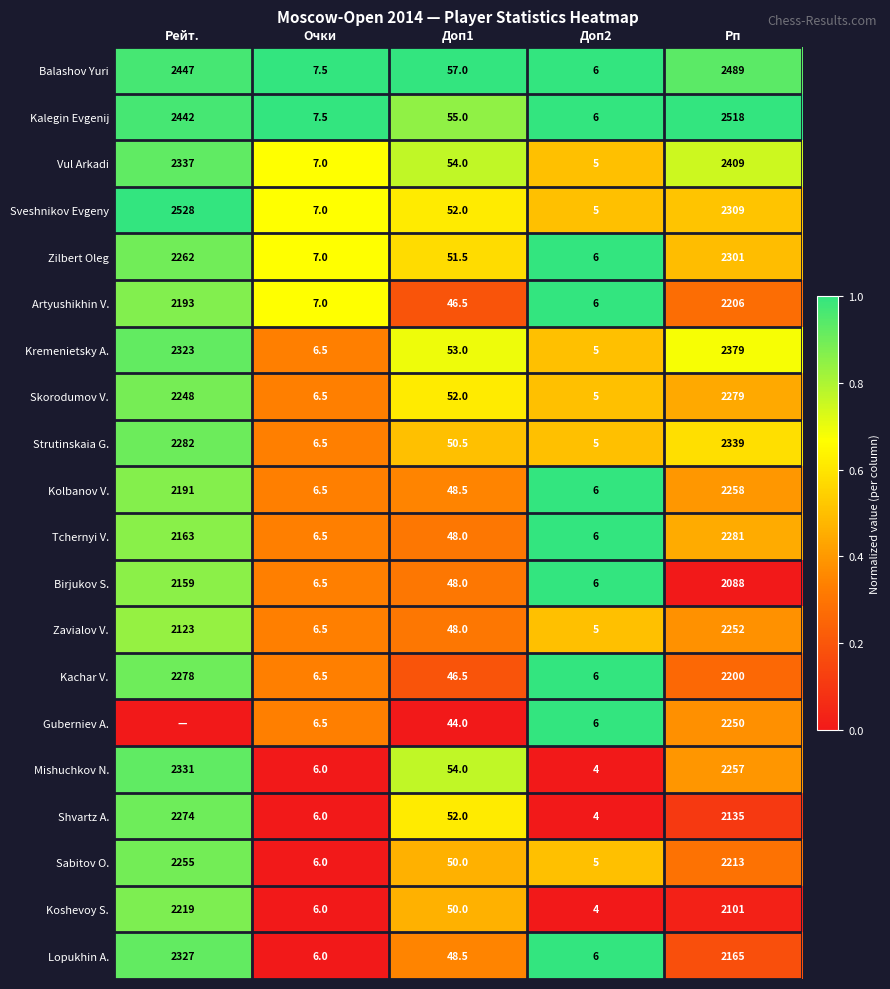

List the labels in order of Vul Arkadi value, smallest first.

Доп2, Очки, Доп1, Рейт., Рп